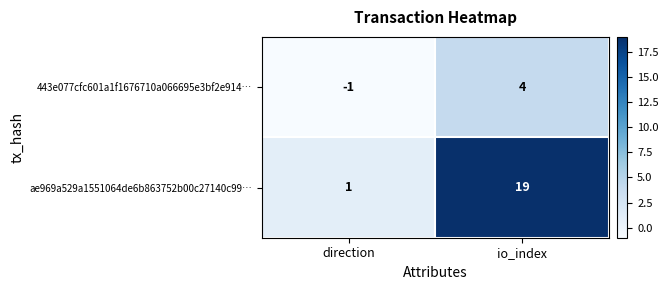

The value of ae969a529a1551064de6b863752b00c27140c99… at io_index is 19. True or false?

True